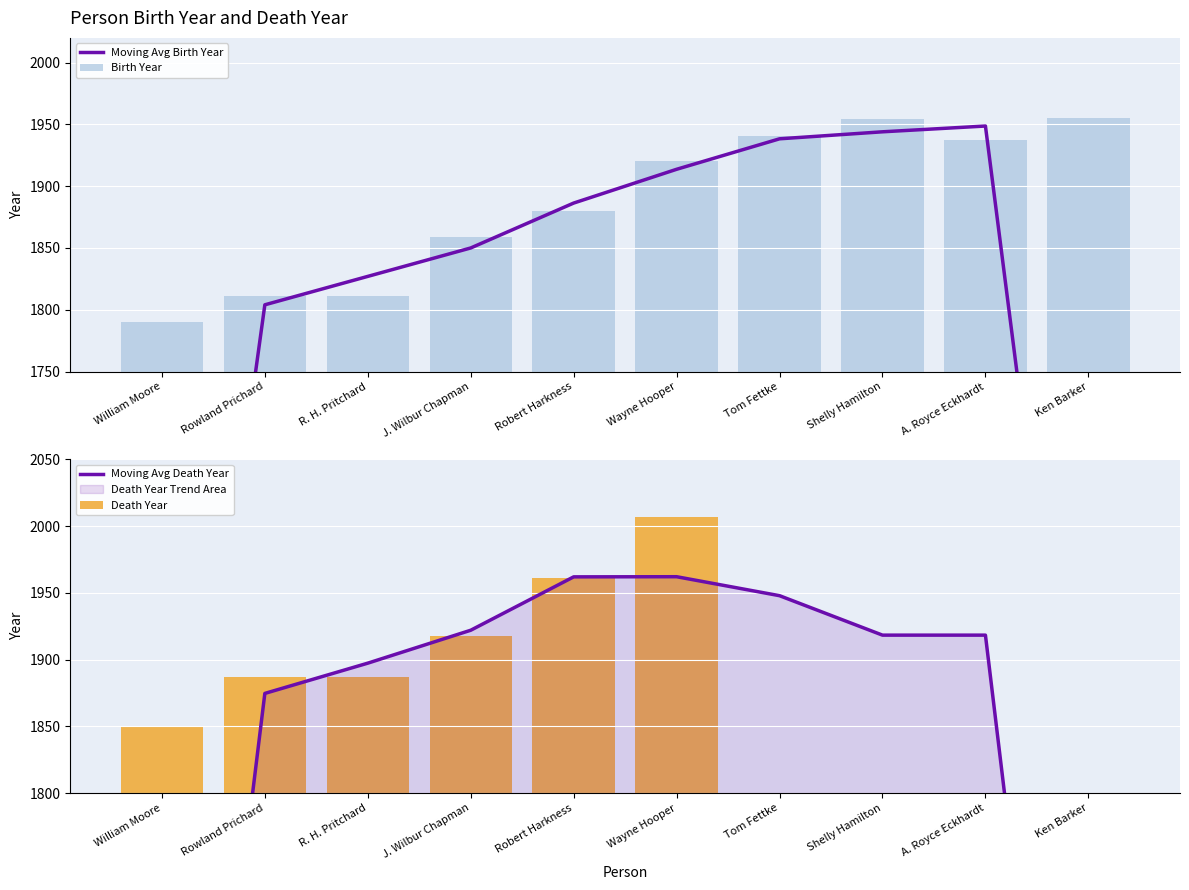

Where is Birth Year nearest to the value 1872?

Robert Harkness